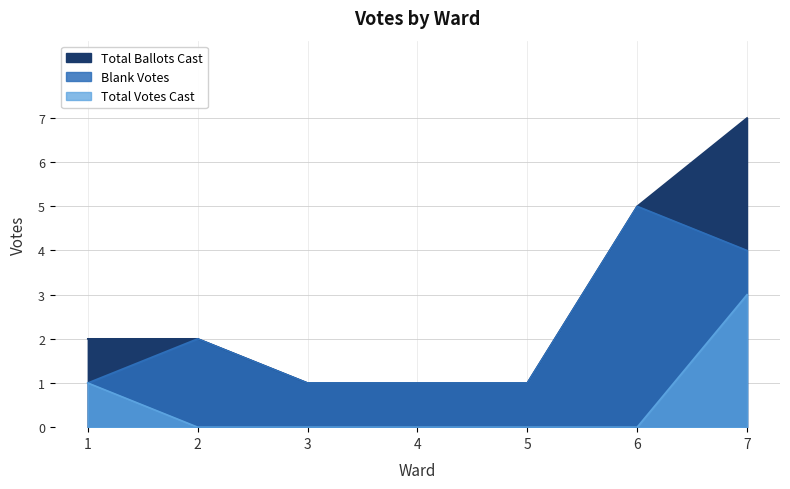

At which label does Blank Votes reach its minimum?

1